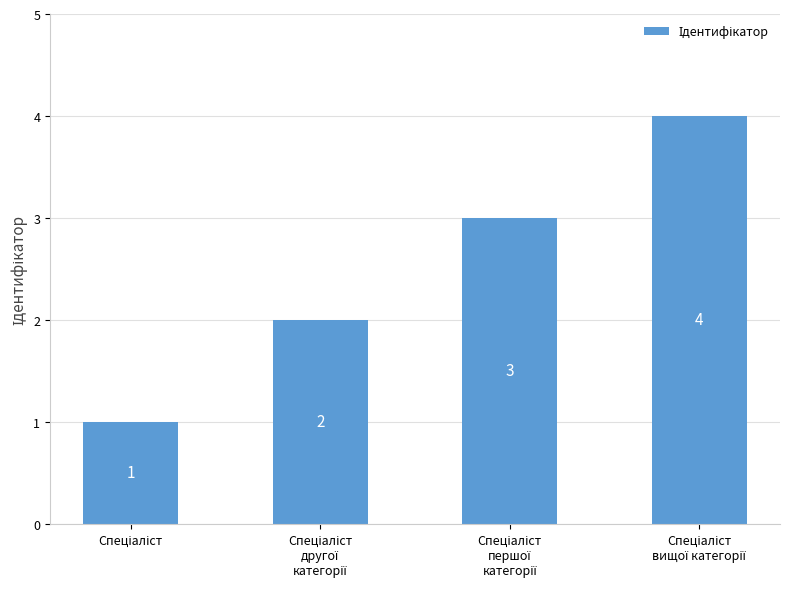

Count the values in the range 2 to 4.

3